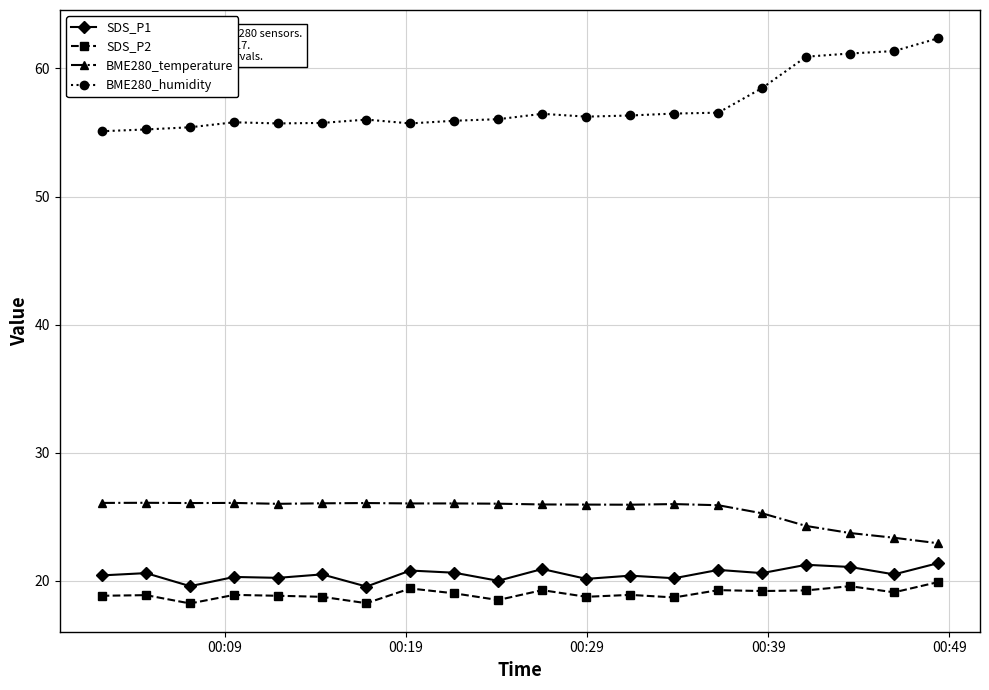

Which series has the widest spread of values?

BME280_humidity